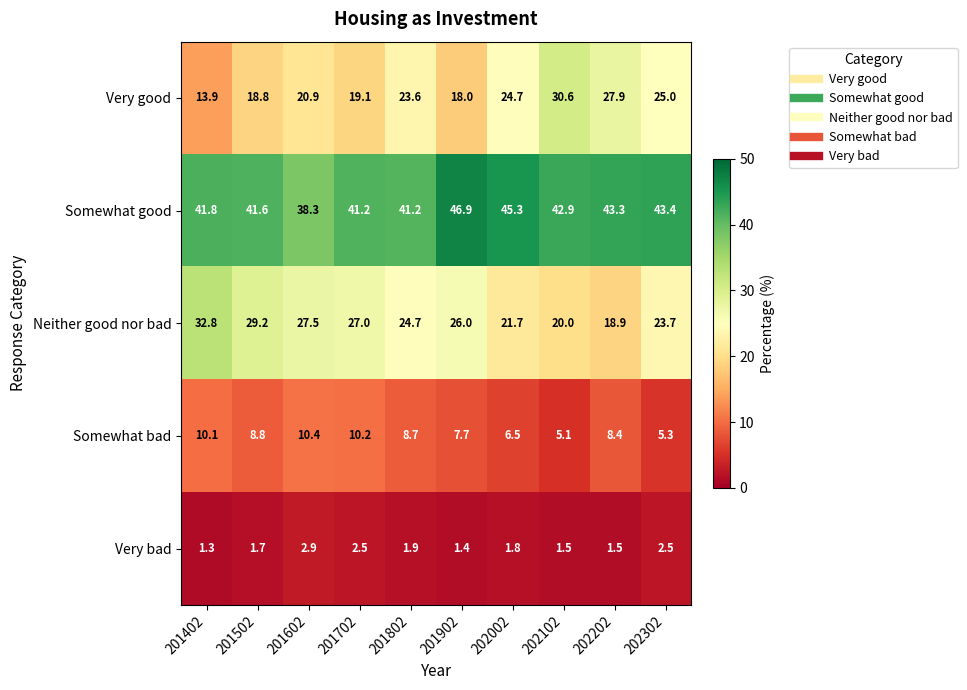

Where is Somewhat bad nearest to the value 7?

202002